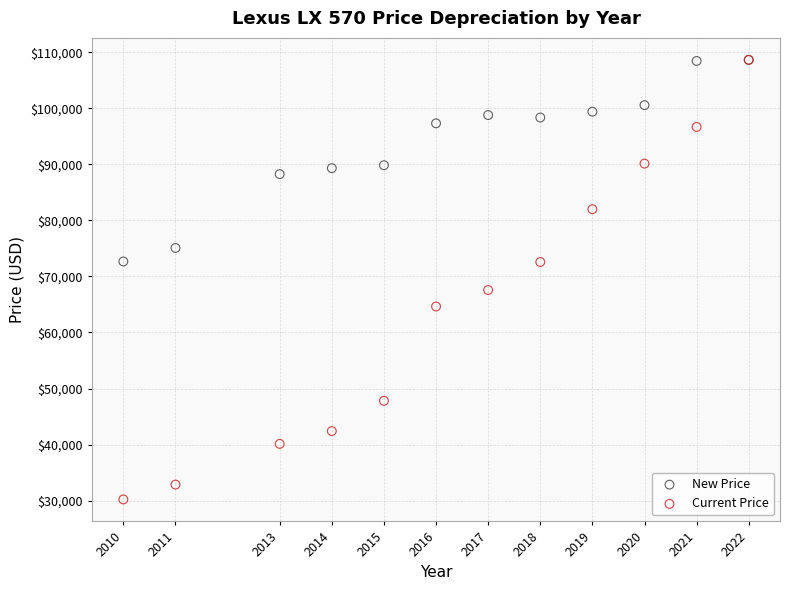

Across all series, what Y value is closest to 69429?

67576